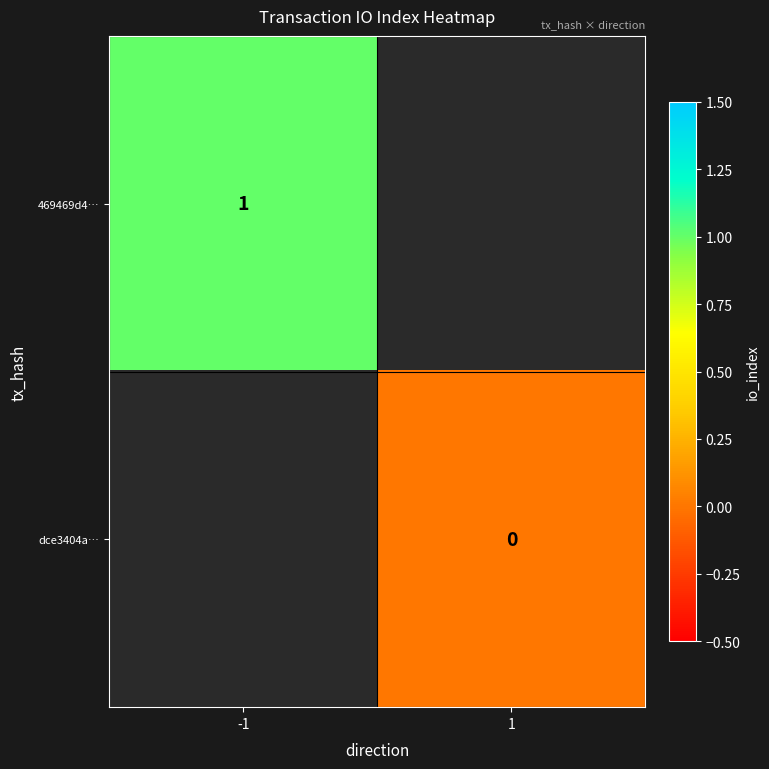

The value of 469469d4… at -1 is 1. True or false?

True